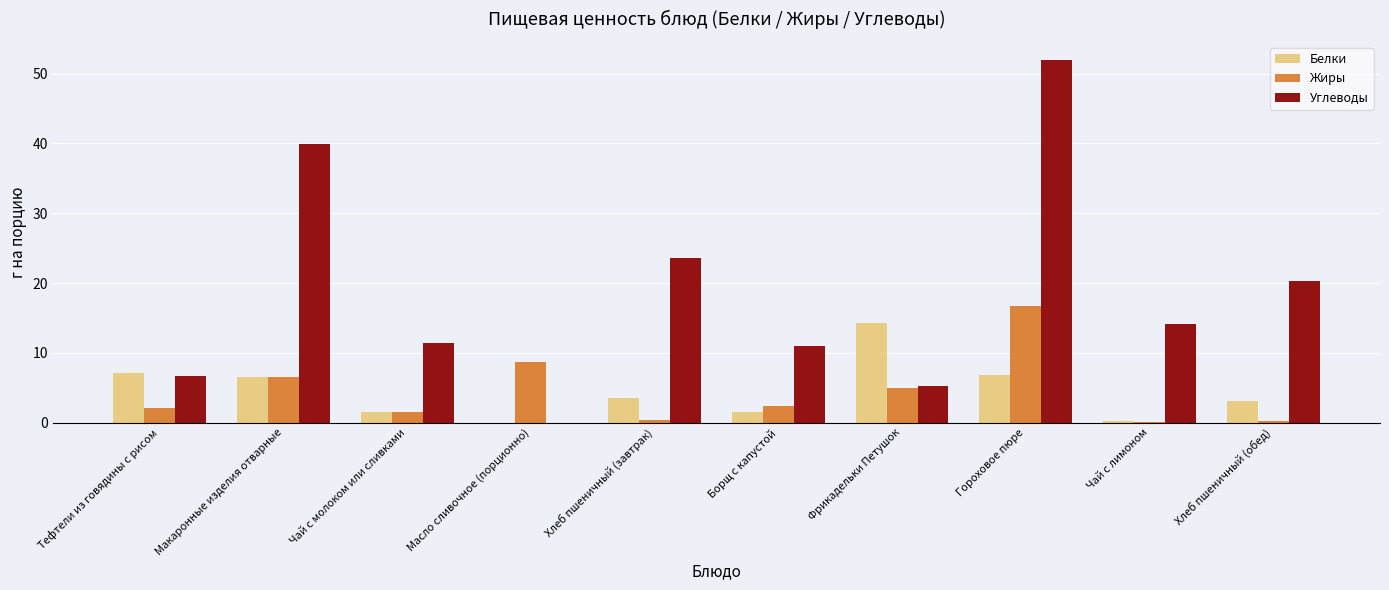

What is the difference between the Белки values at Хлеб пшеничный (завтрак) and Борщ с капустой?

2.0